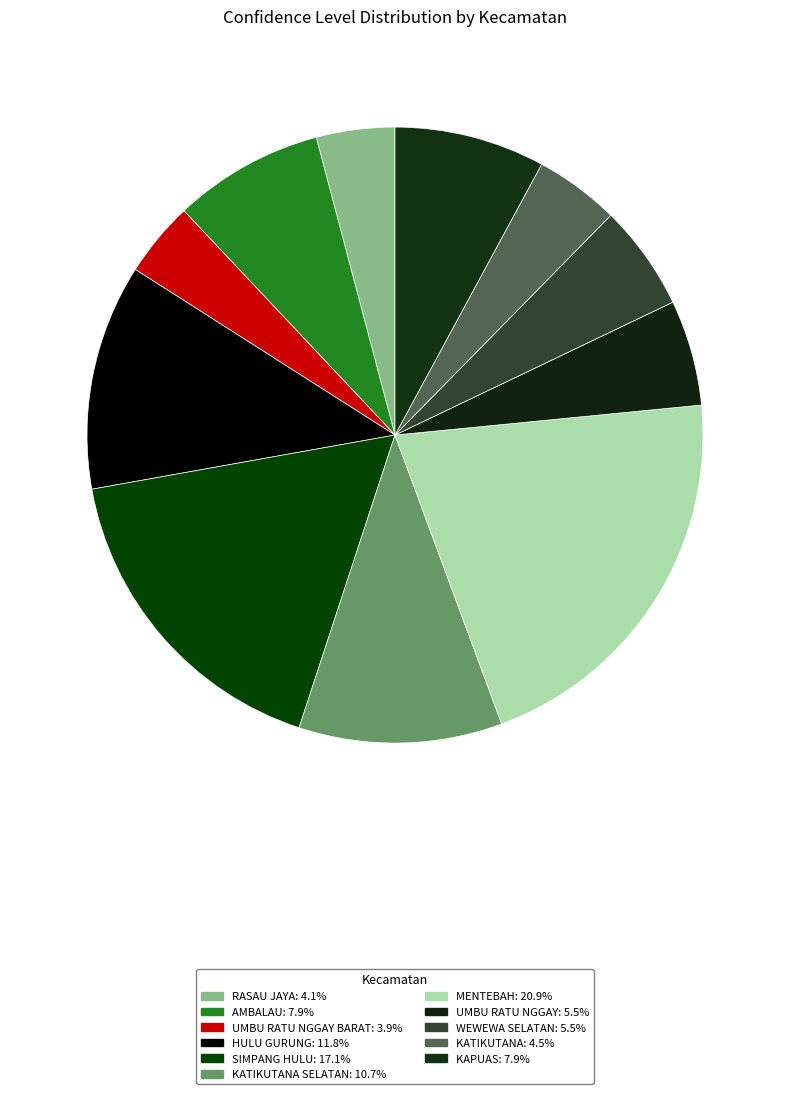

How many slices are in this pie chart?

11